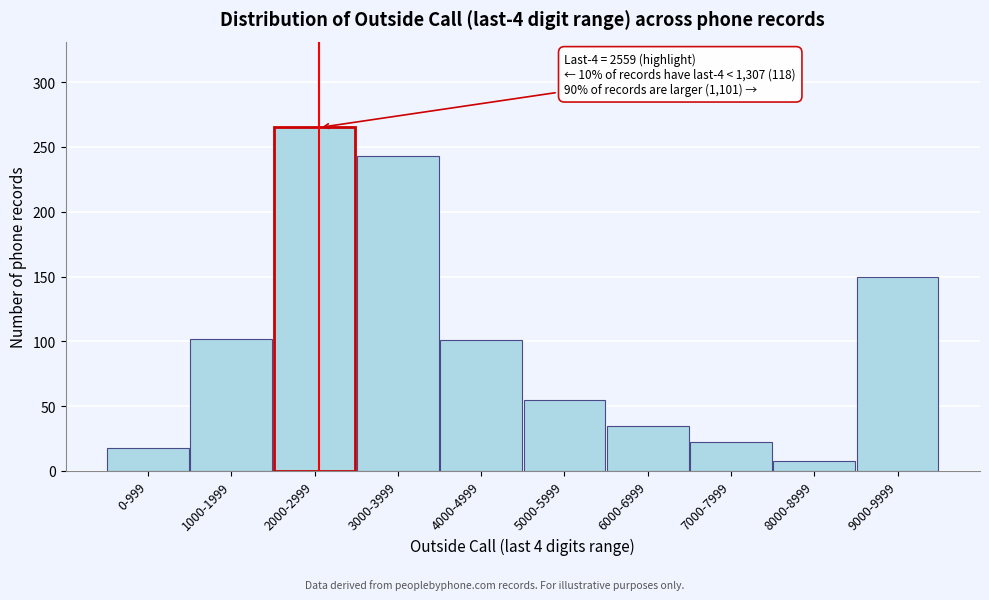

What is the difference between the maximum and second lowest values?

247